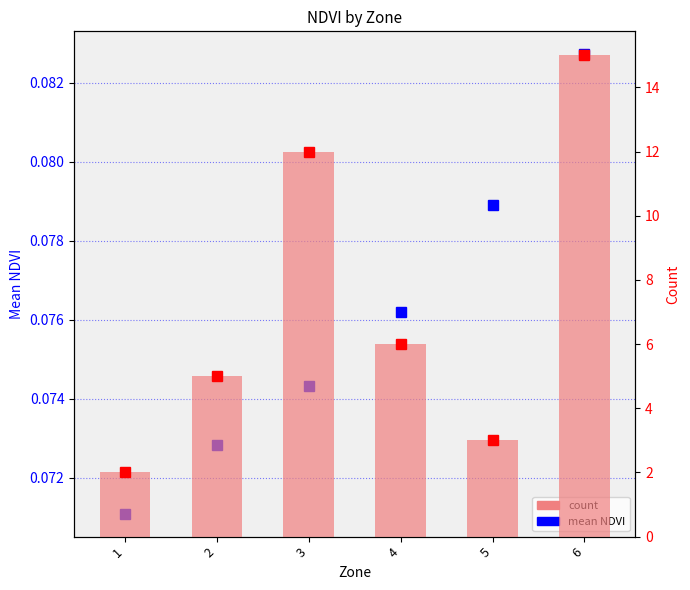

How many categories are shown in the chart?

6